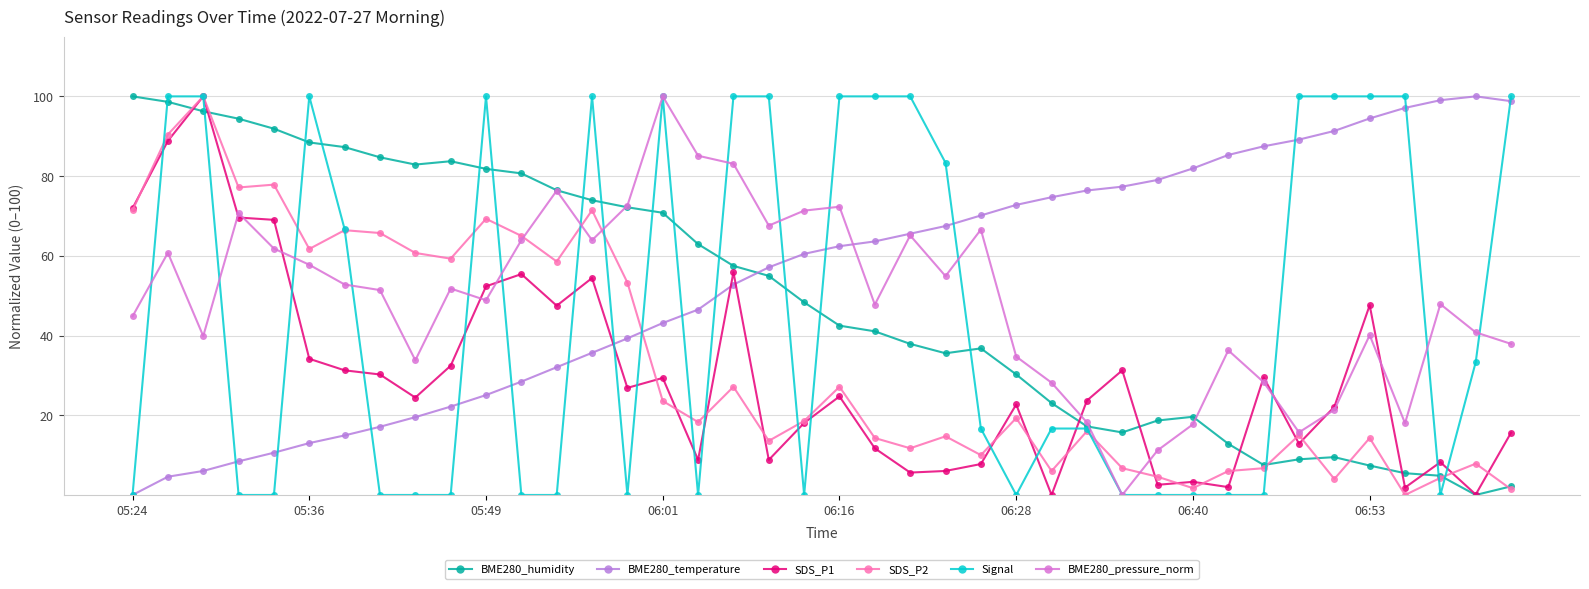

How many data points in Signal are above 16?

22